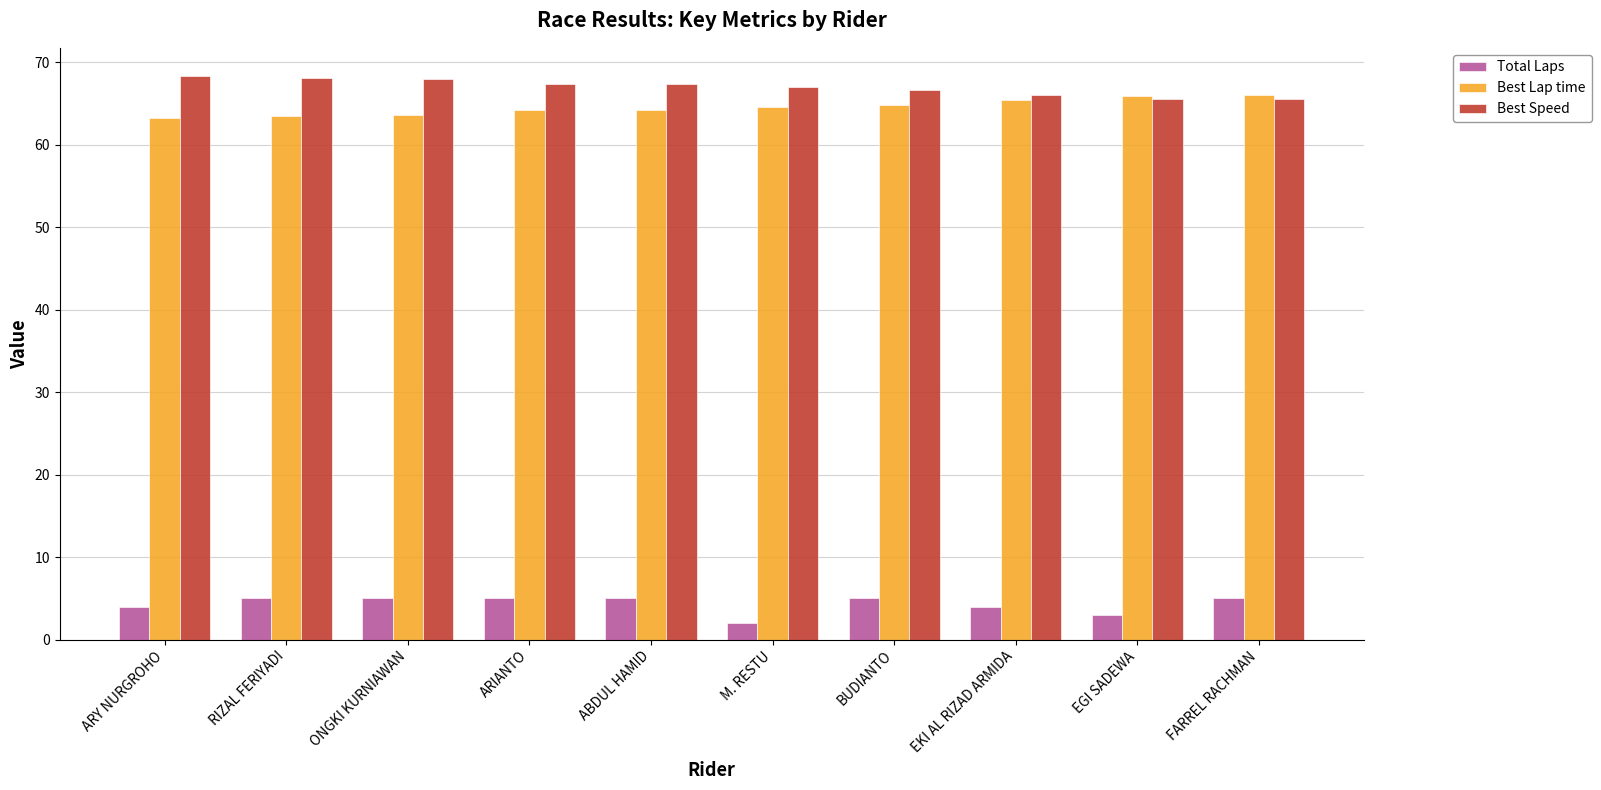

The Best Speed series shows 65.5 at FARREL RACHMAN. True or false?

True